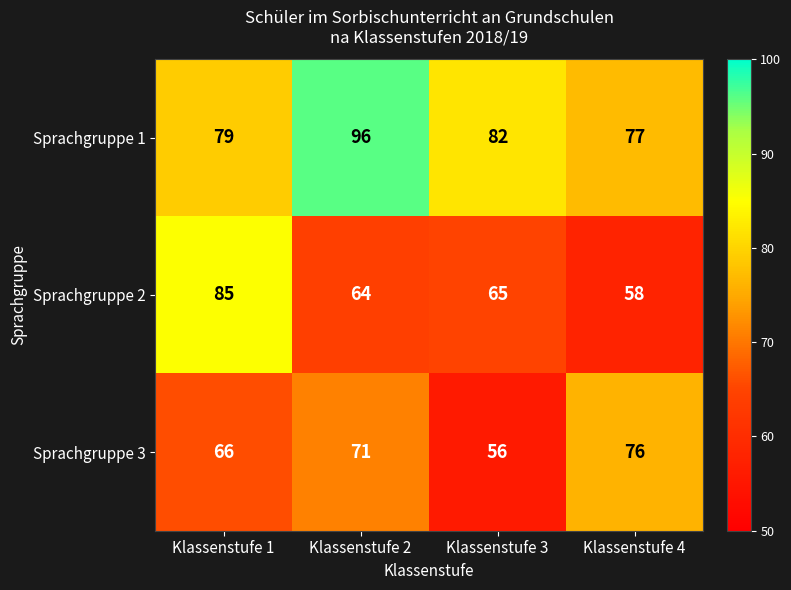

Reading right to left, transcribe all the data shown in this chart.

Sprachgruppe 1: 77	82	96	79
Sprachgruppe 2: 58	65	64	85
Sprachgruppe 3: 76	56	71	66